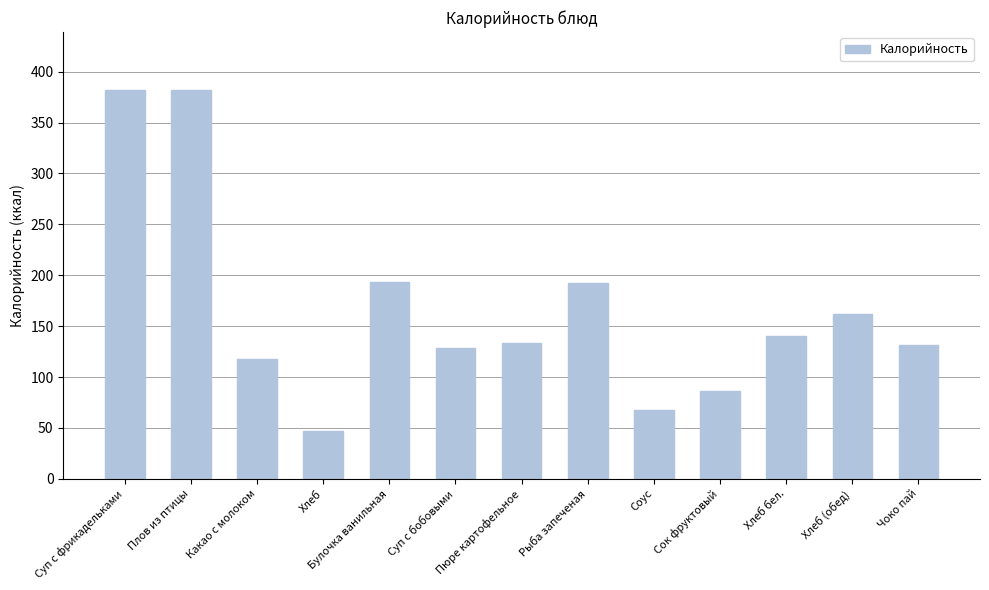

True or false: the data shows 274.3 at Булочка ванильная.

False